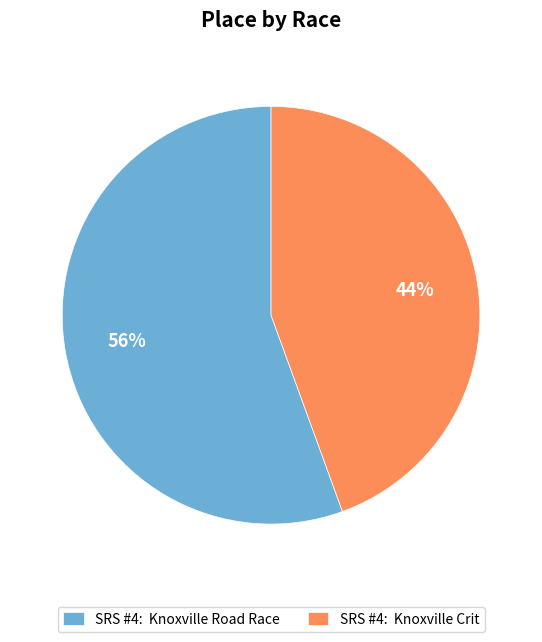

True or false: SRS #4: Knoxville Road Race accounts for 69% of the total.

False